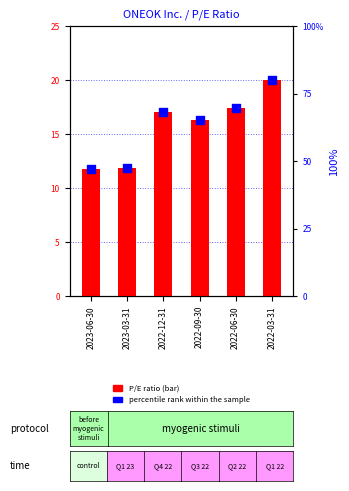

At which category is the sum across all series the highest?

2022-03-31